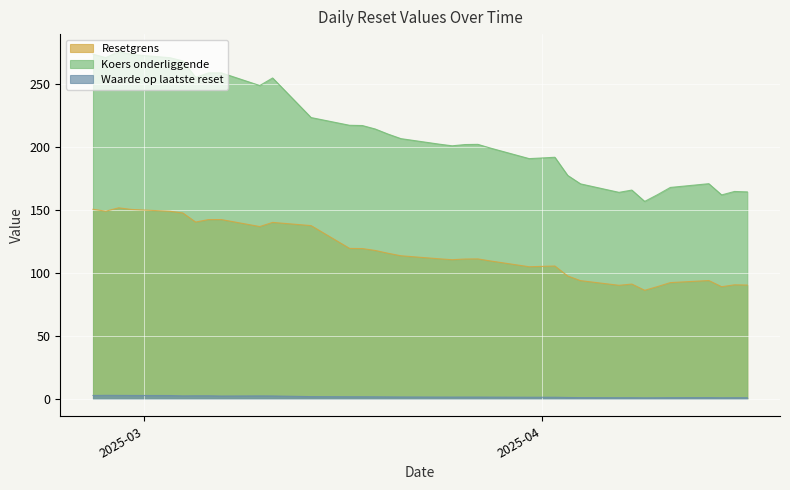

What is the total value across all series at 2025-03-21?

322.1